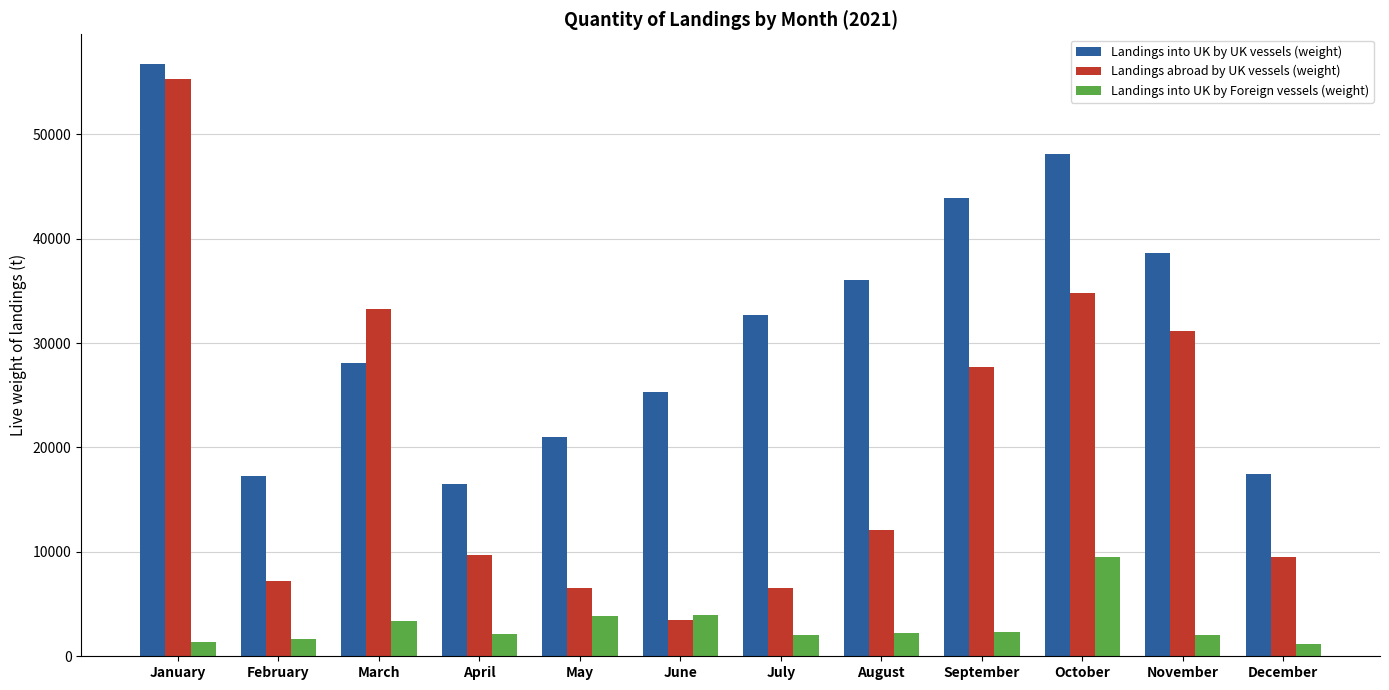

Where does the Landings into UK by Foreign vessels (weight) series first go above 2213?

March